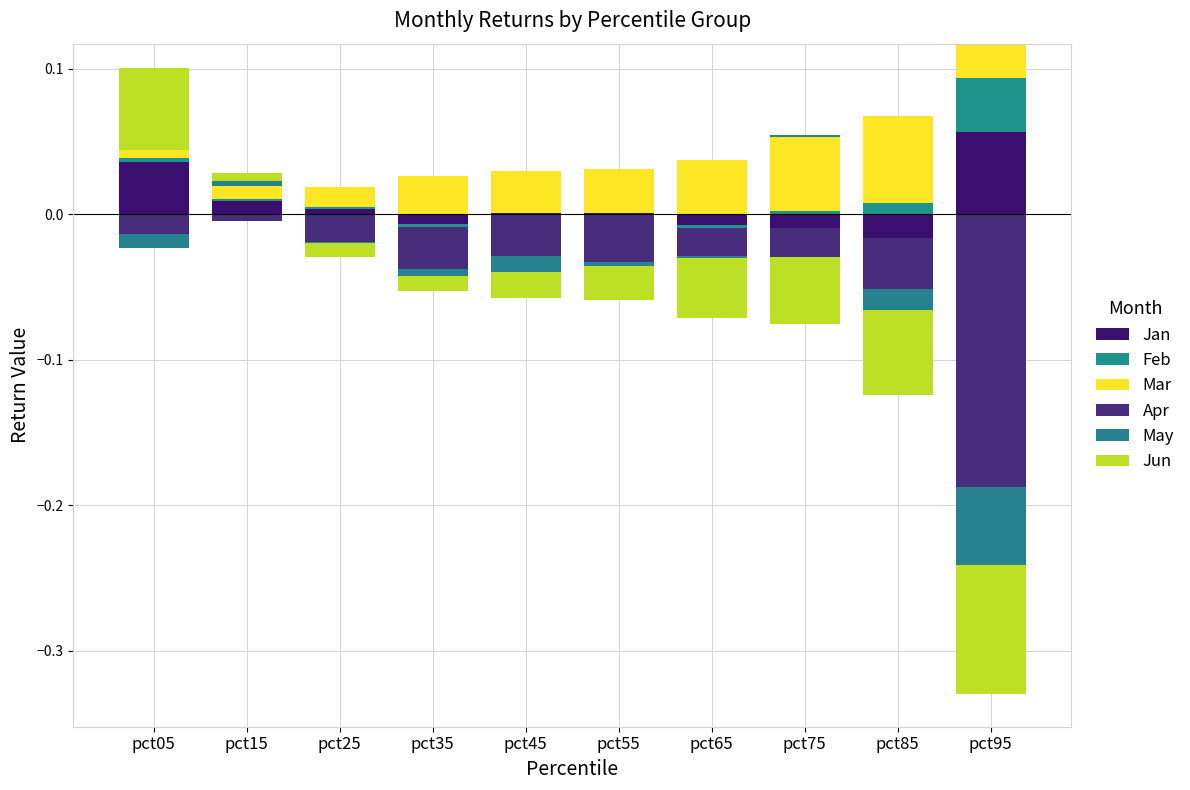

Which category has the highest value in the Mar series?

pct85